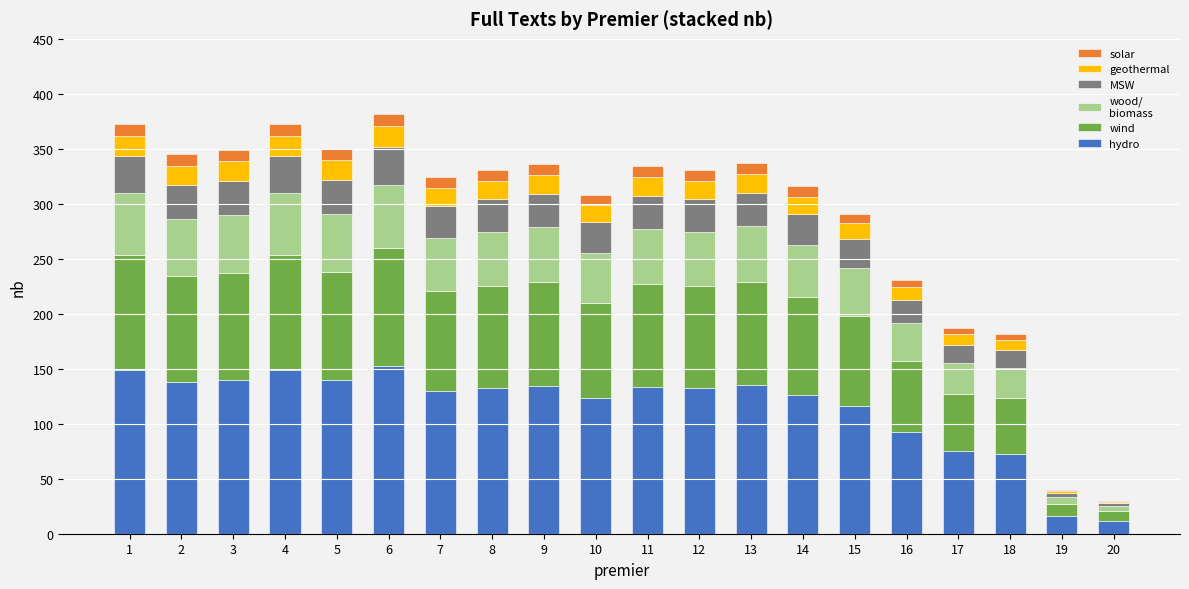

What is the total value across all series at 5?

350.0